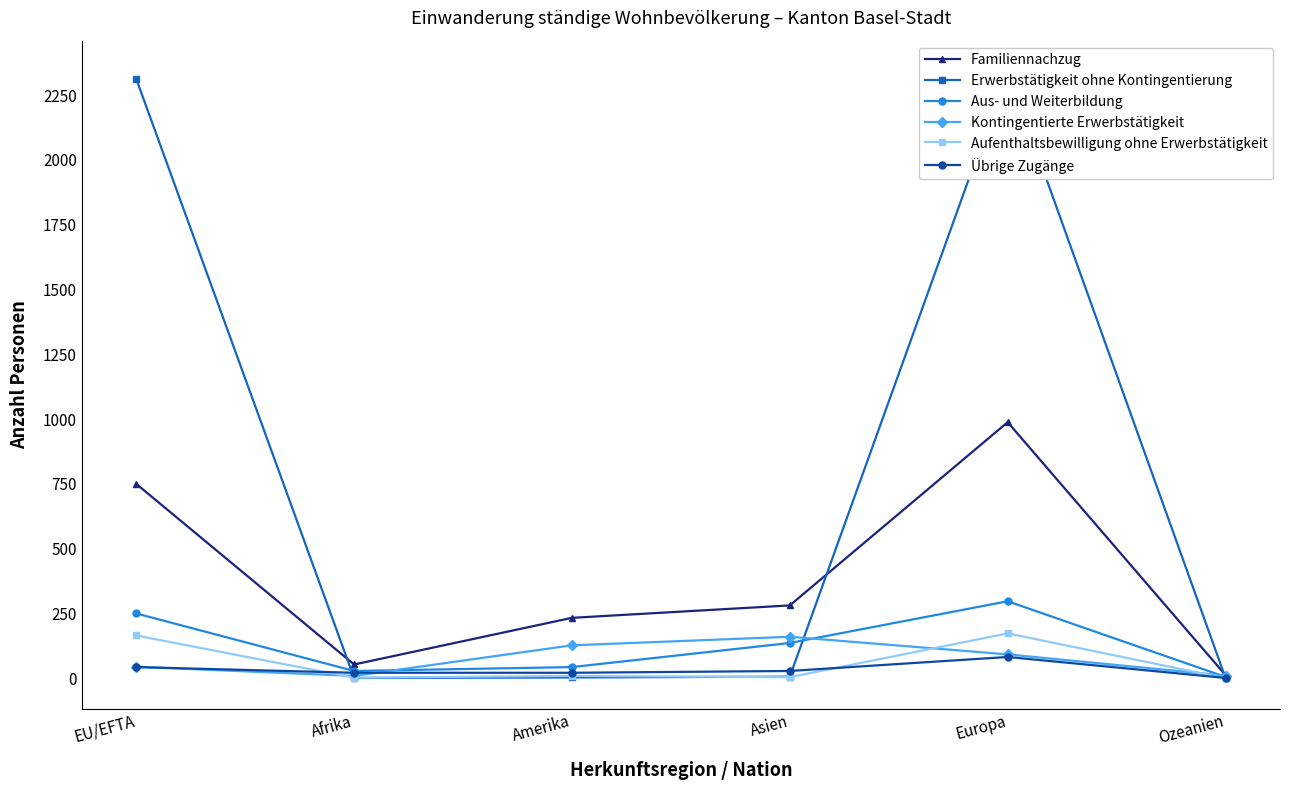

At which label does Aus- und Weiterbildung first exceed 136?

EU/EFTA